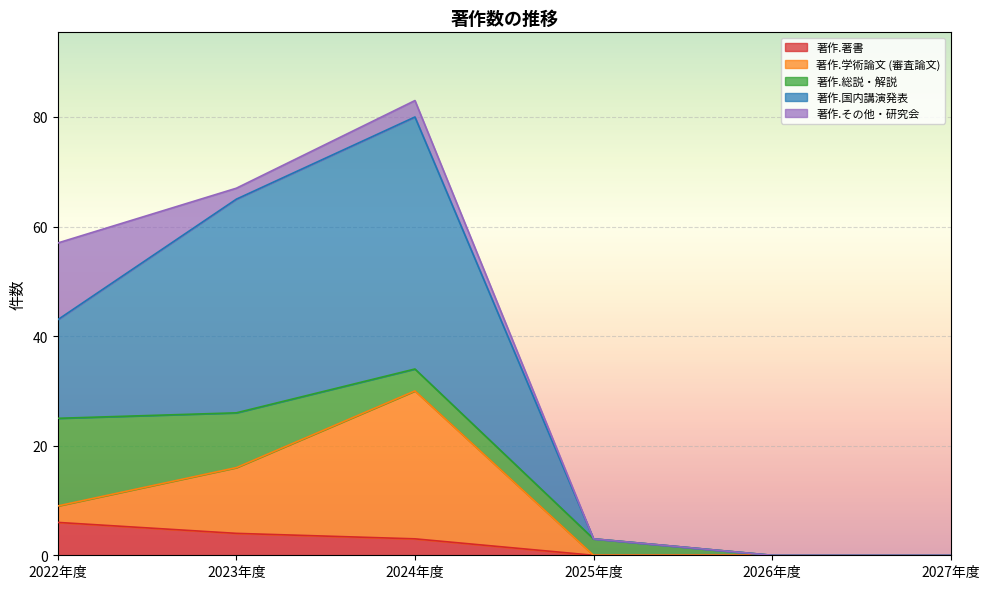

What is the sum of all 著作.著書 values?

13